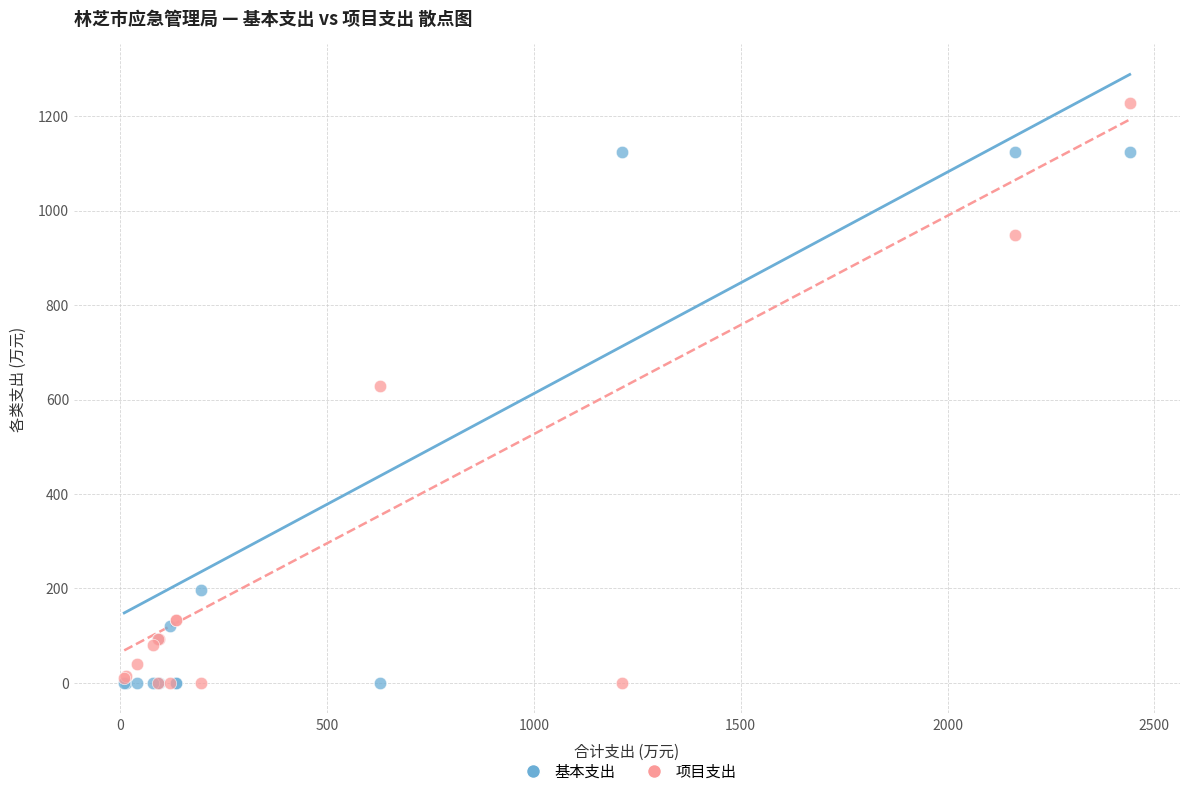

Which series has the widest spread of Y values?

项目支出